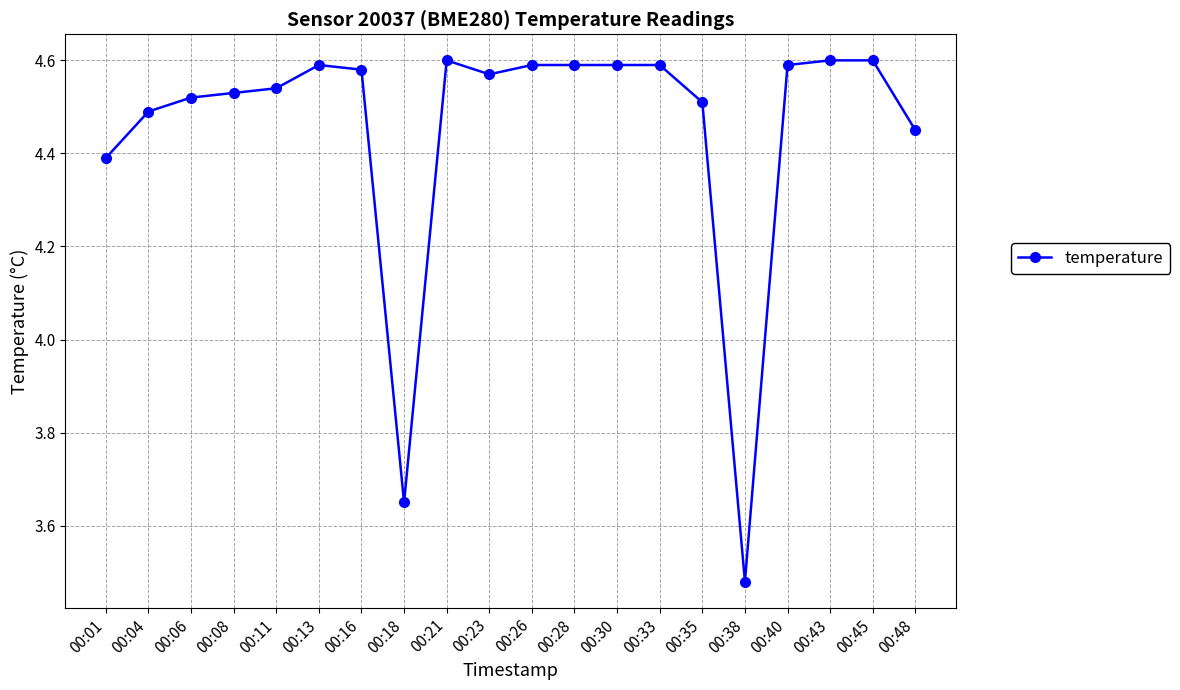

True or false: the data has more than 0 interior local peaks.

True